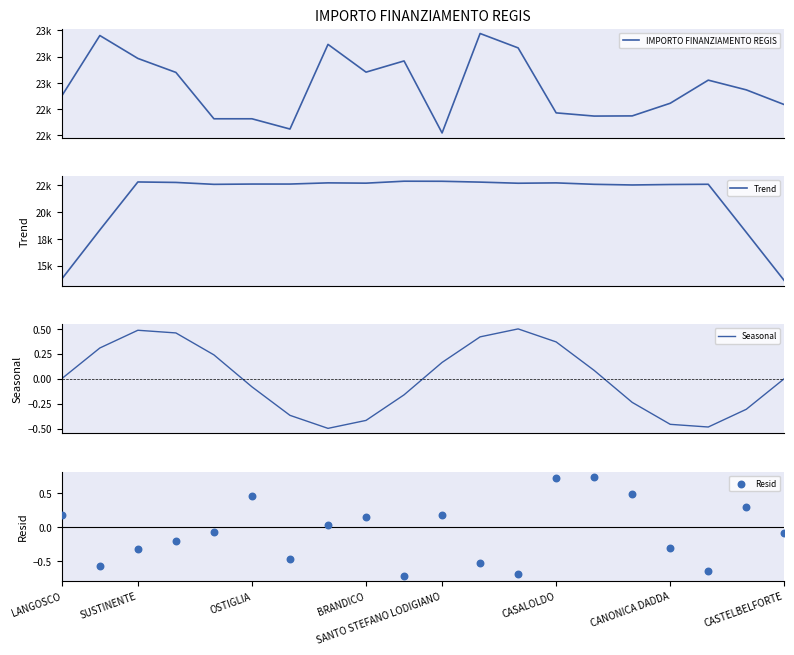

Is the value of Resid at 18 greater than the value of IMPORTO FINANZIAMENTO REGIS at 10?

No